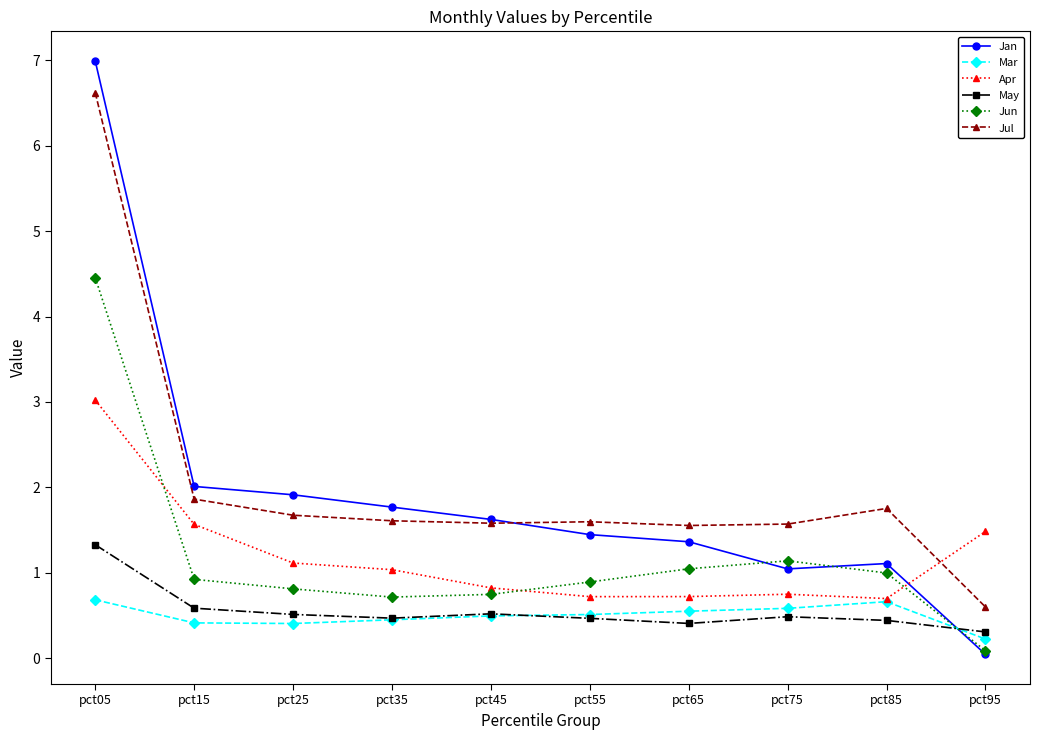

Where do Jun and Jan first cross each other?

pct65 and pct75